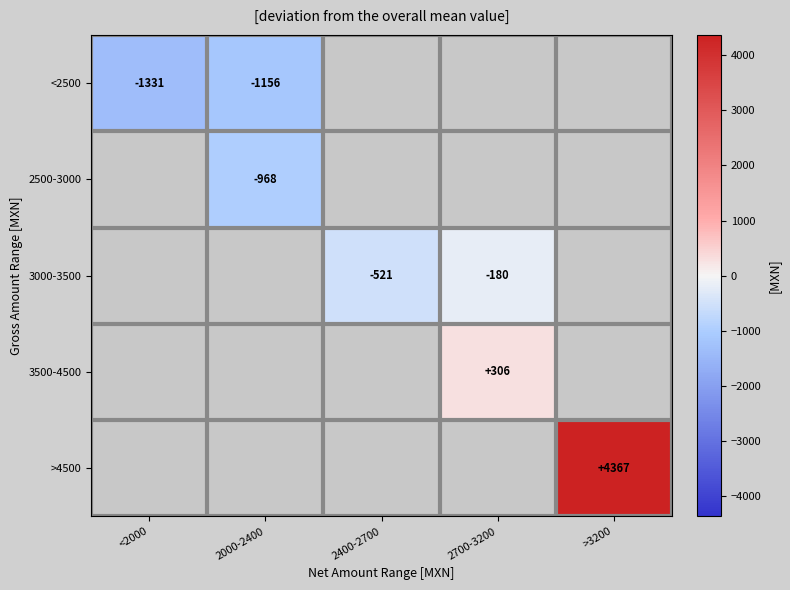

The <2500 series shows -327.8 at 2000-2400. True or false?

False